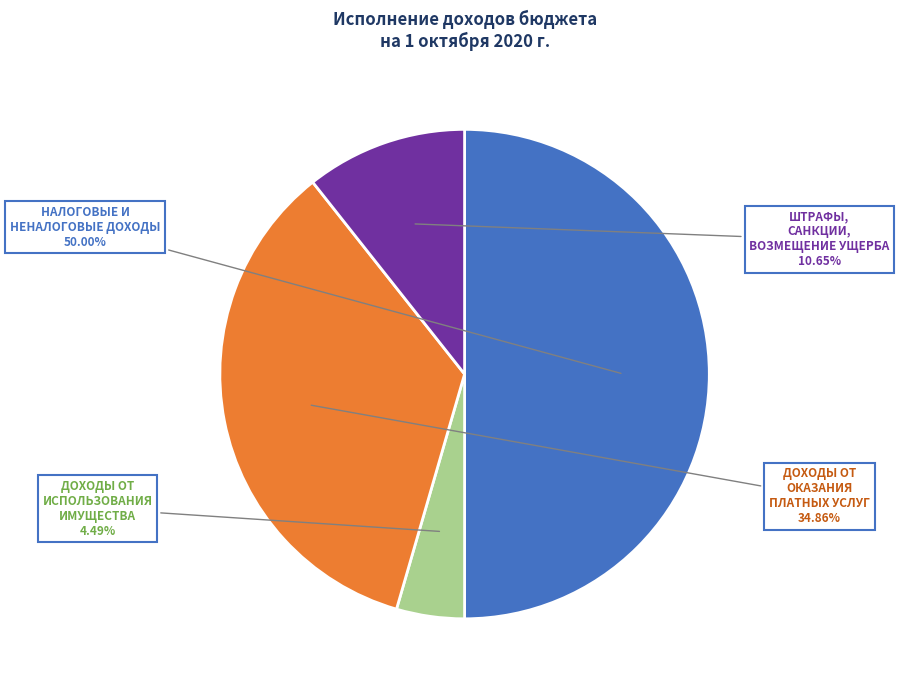

What percentage is the ДОХОДЫ ОТ ОКАЗАНИЯ ПЛАТНЫХ УСЛУГ slice, to the nearest percent?

35%